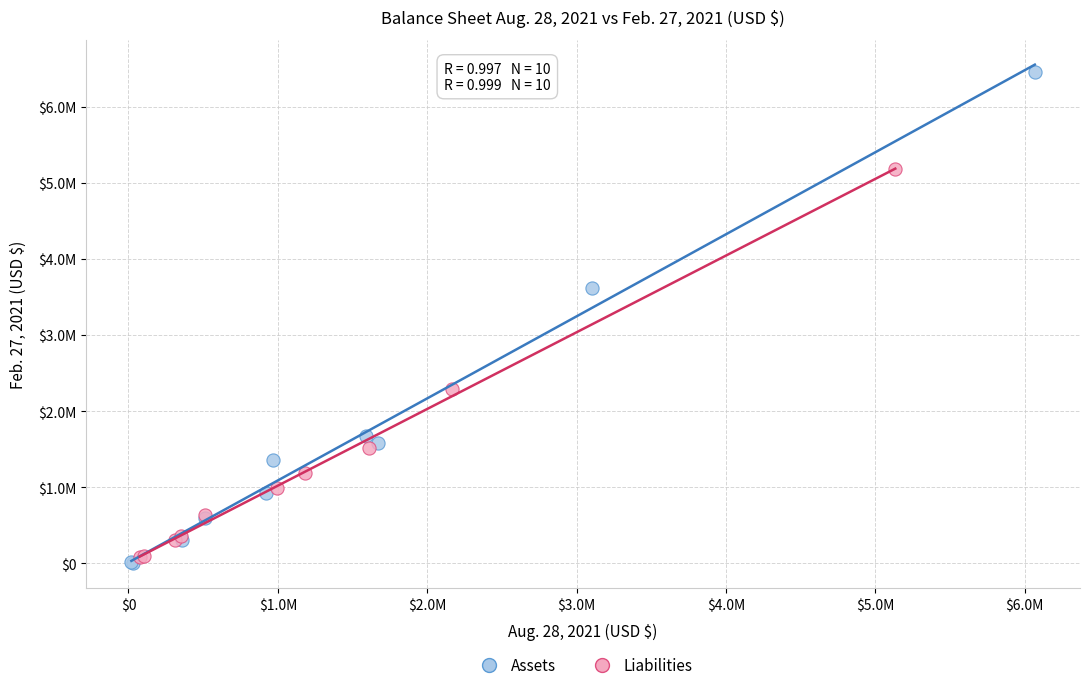

What are all the series names shown in the legend?

Assets, Liabilities